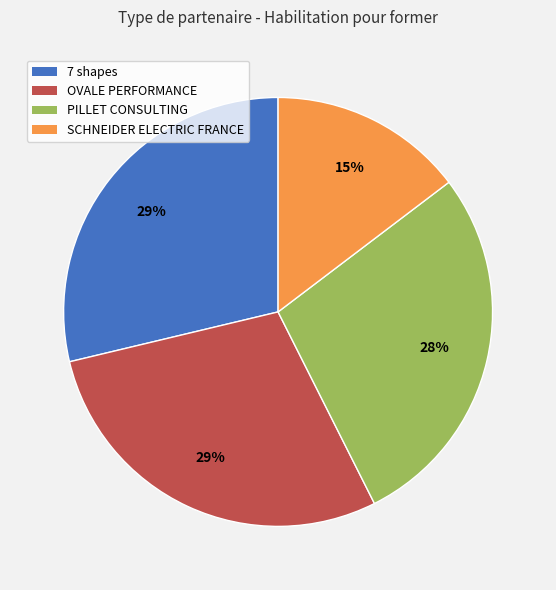

Is there a majority slice in this chart?

No